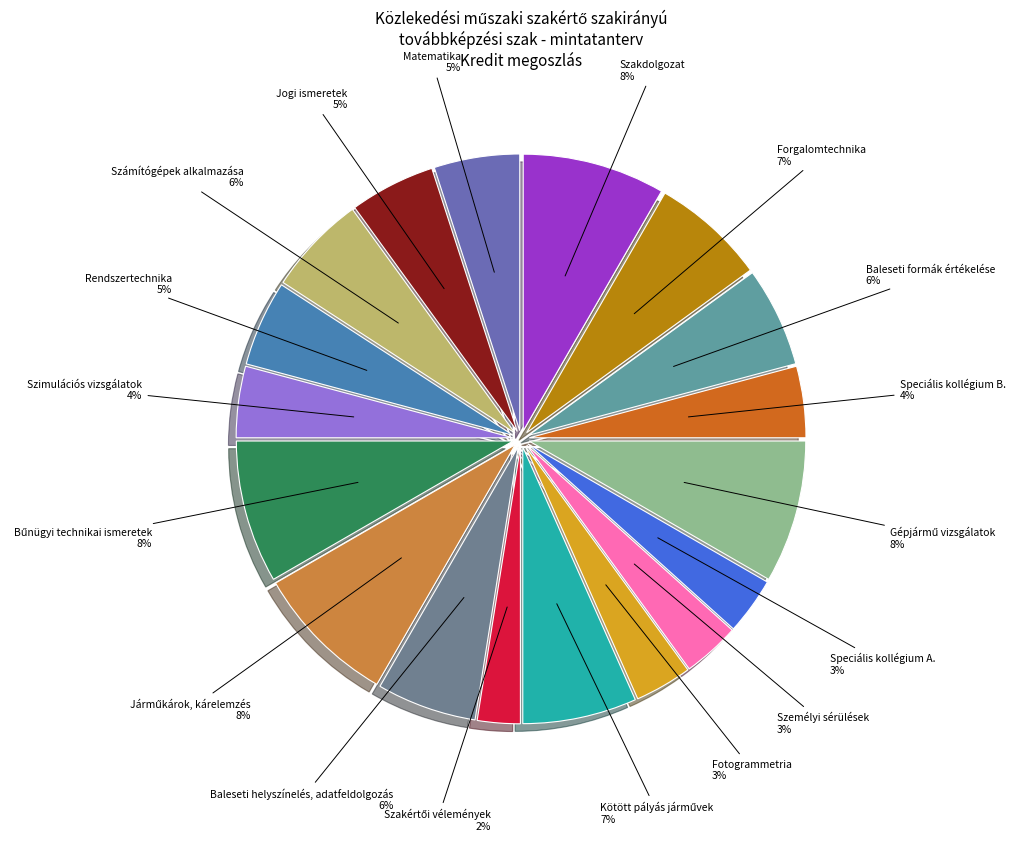

What is the smallest slice in the pie chart?

Szakértői vélemények